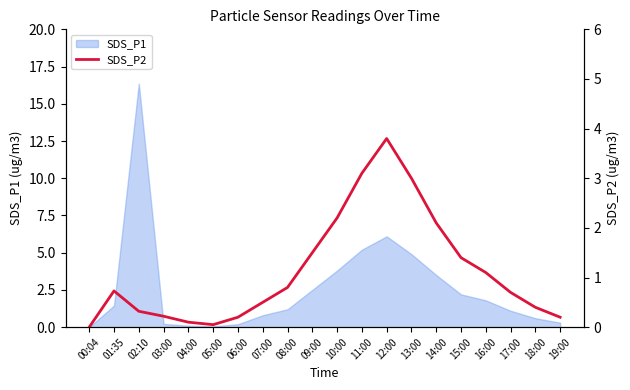

Which category has the highest value in the SDS_P1 series?

02:10